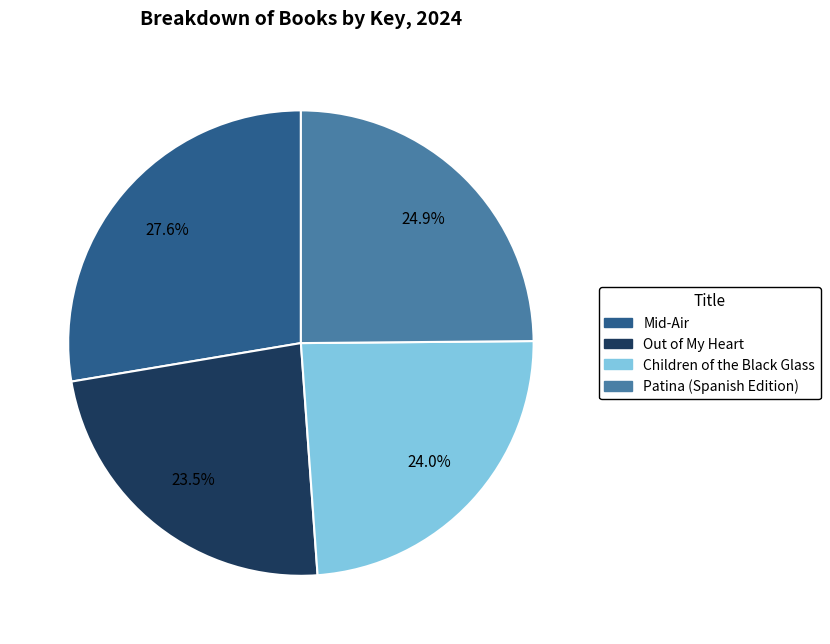

Which slice is the largest?

Mid-Air